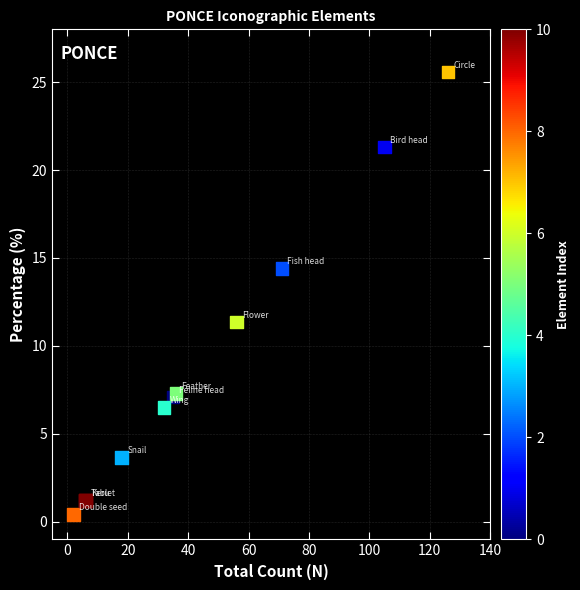

What Y value in the scatter plot is closest to 12?

11.4